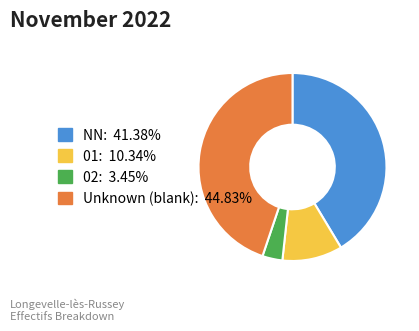

Count the number of slices in the pie.

4